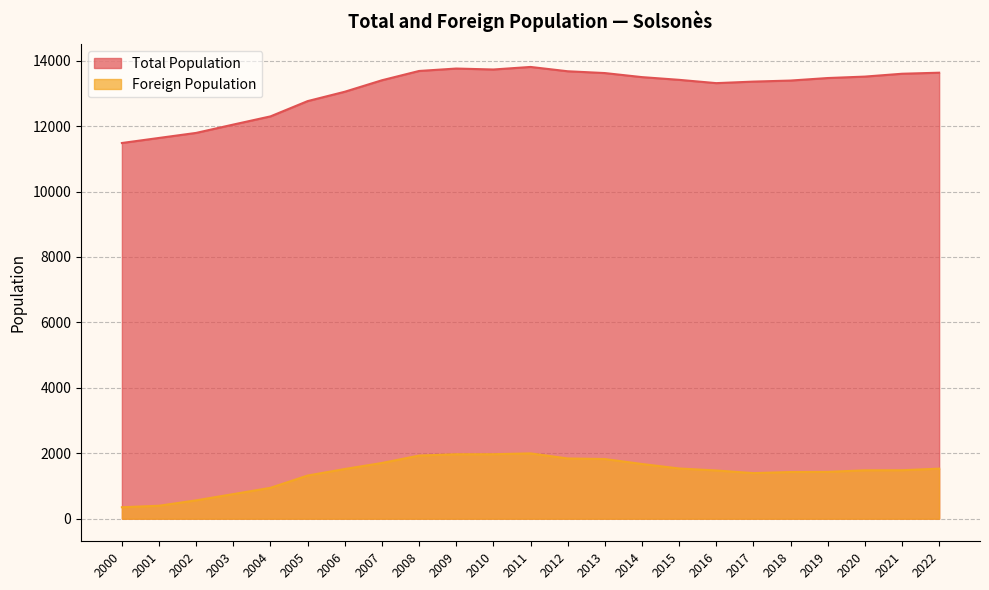

Rank the series by their maximum value, from highest to lowest.

Total Population, Foreign Population